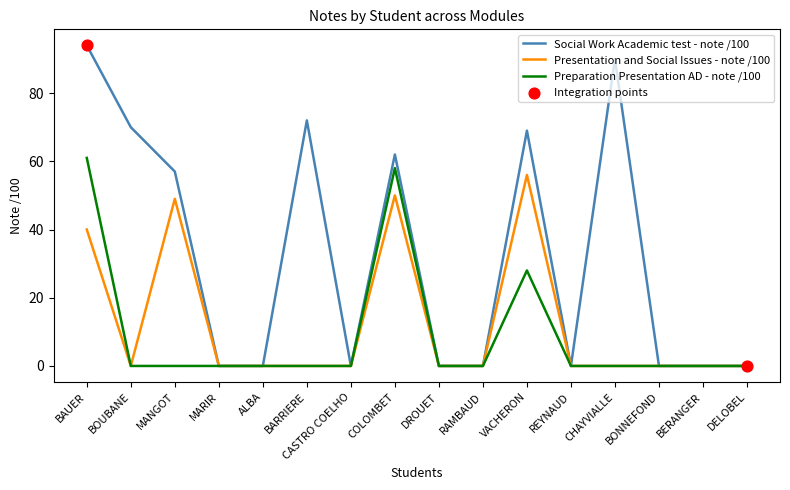

At which category is the sum across all series the highest?

BAUER